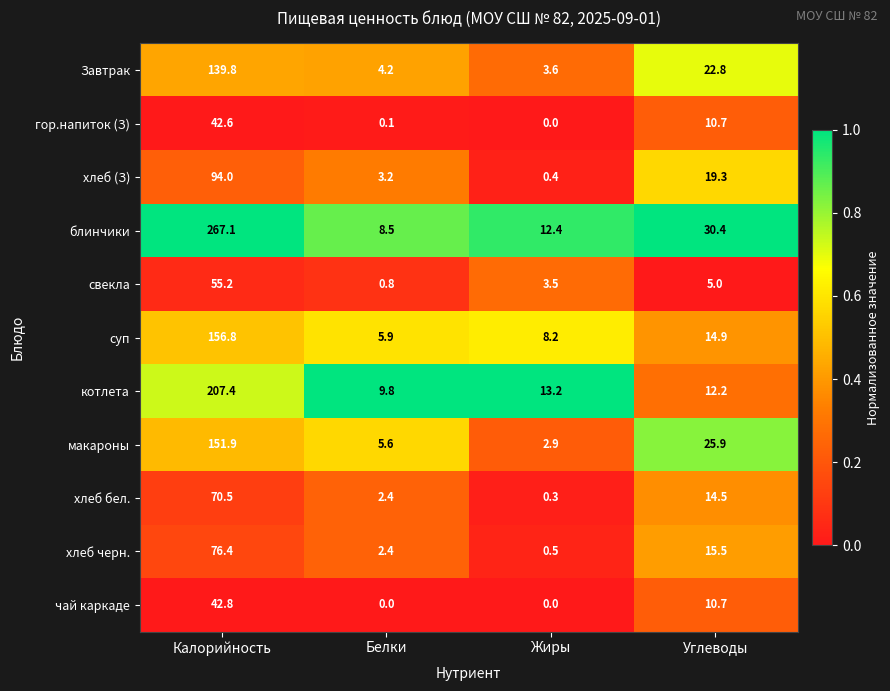

Is it true that блинчики equals 12.4 at Жиры?

True